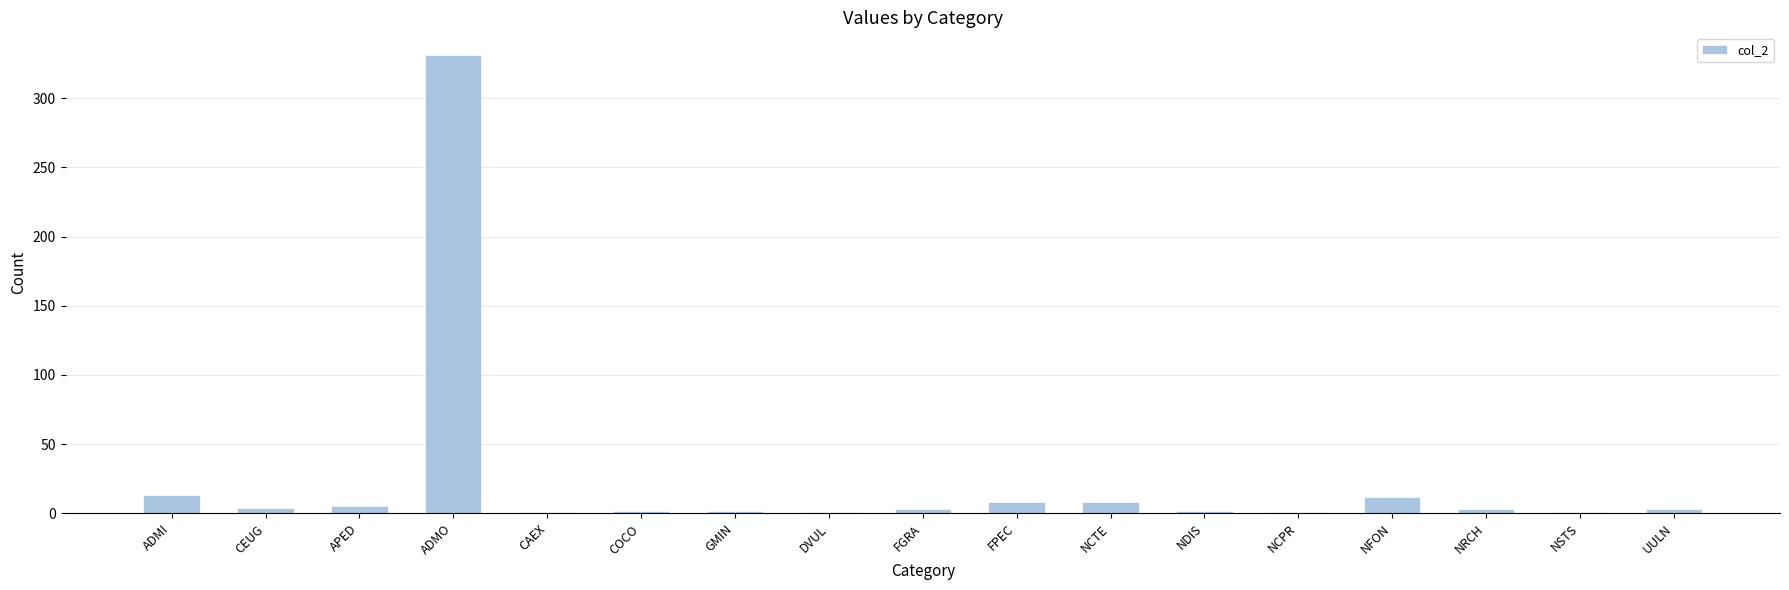

Are the bars horizontal?

No